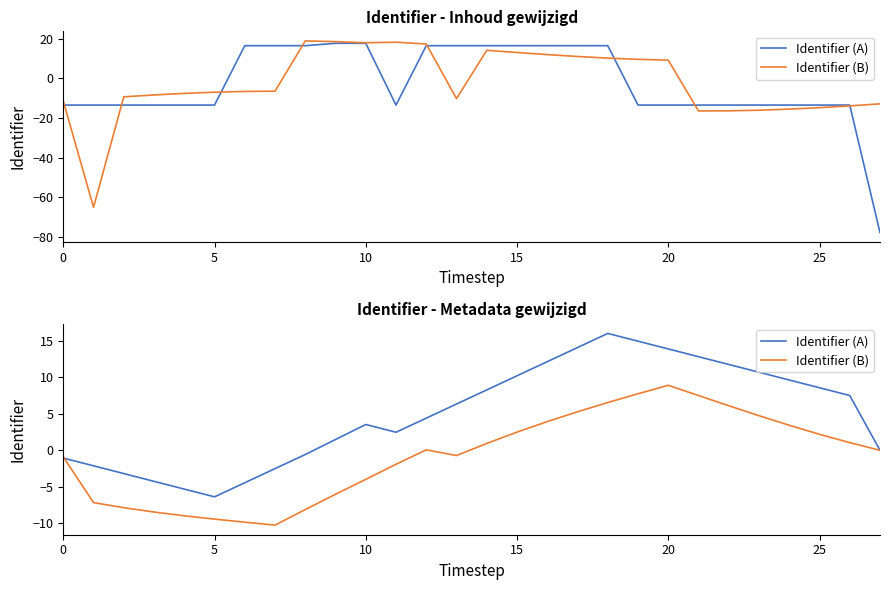

Does the chart display data point markers on the line(s)?

No